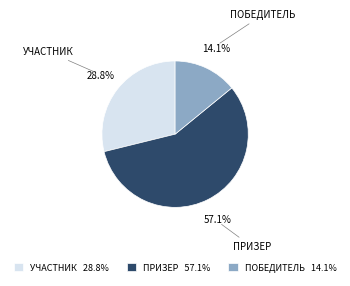

How many slices are in this pie chart?

3